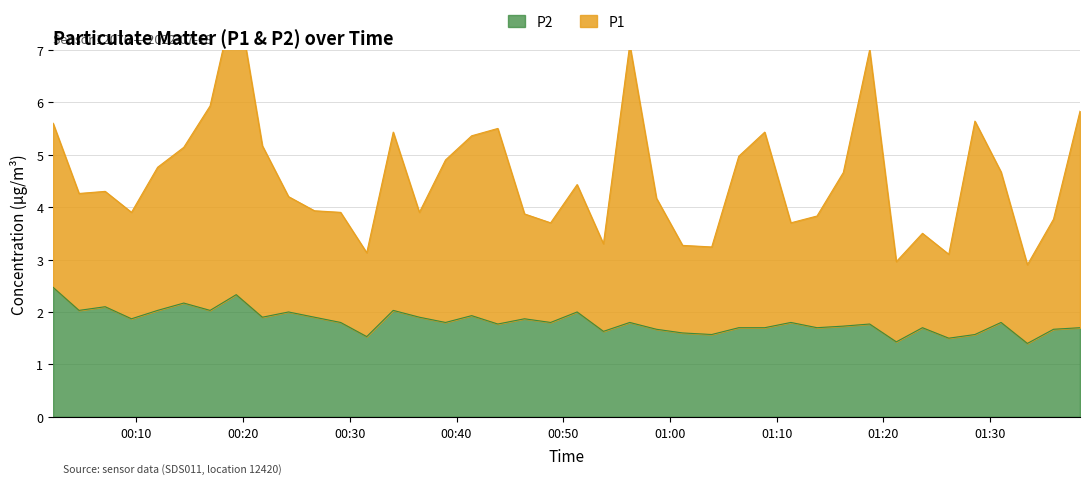

Does the chart display data point markers on the line(s)?

No